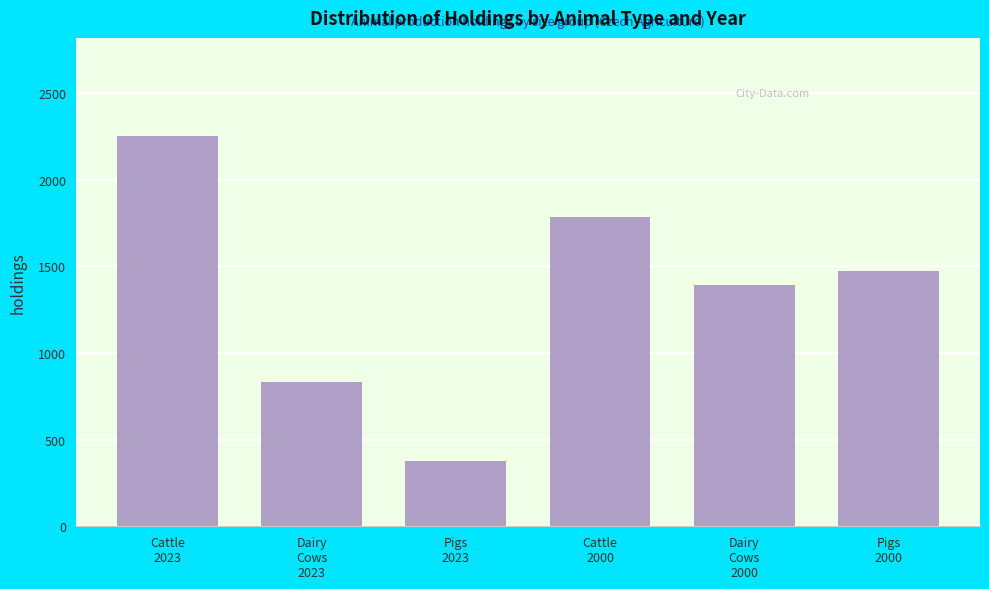

Reading left to right, what are all the values shown in this chart?

2256	834	377	1784	1395	1472